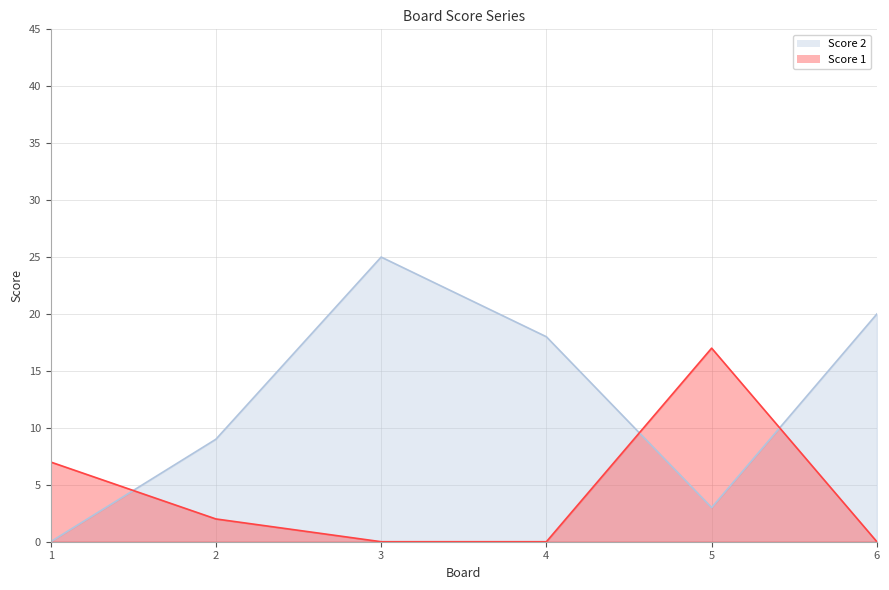

Which series has the widest spread of values?

Score 2